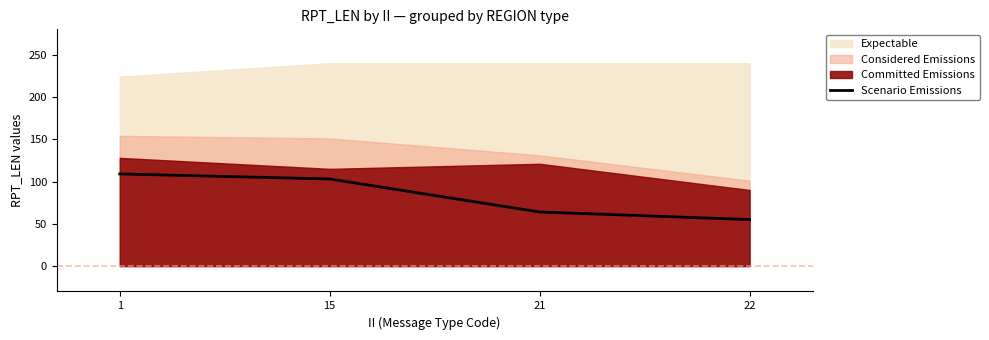

Read the value at 22, to the nearest 5.

55